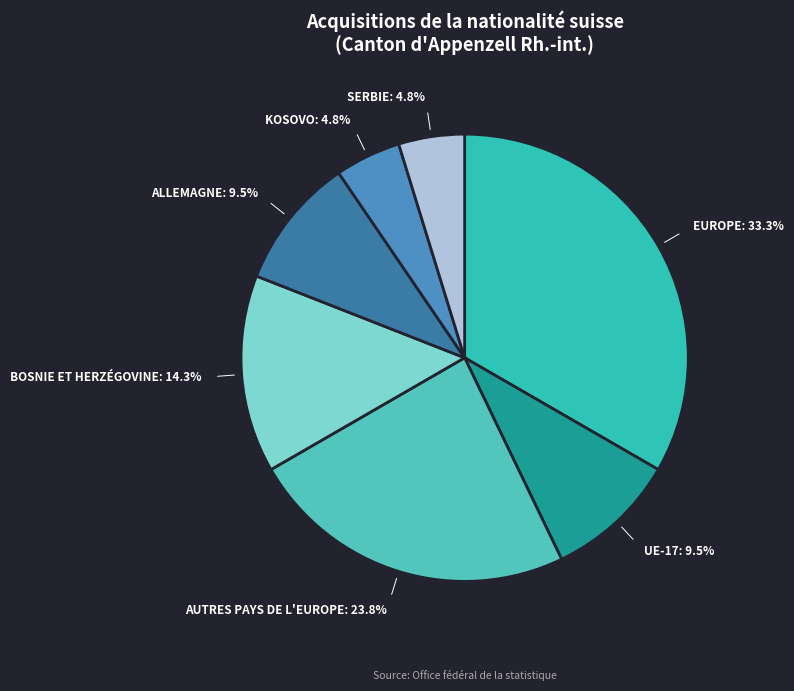

How many slices are in this pie chart?

7